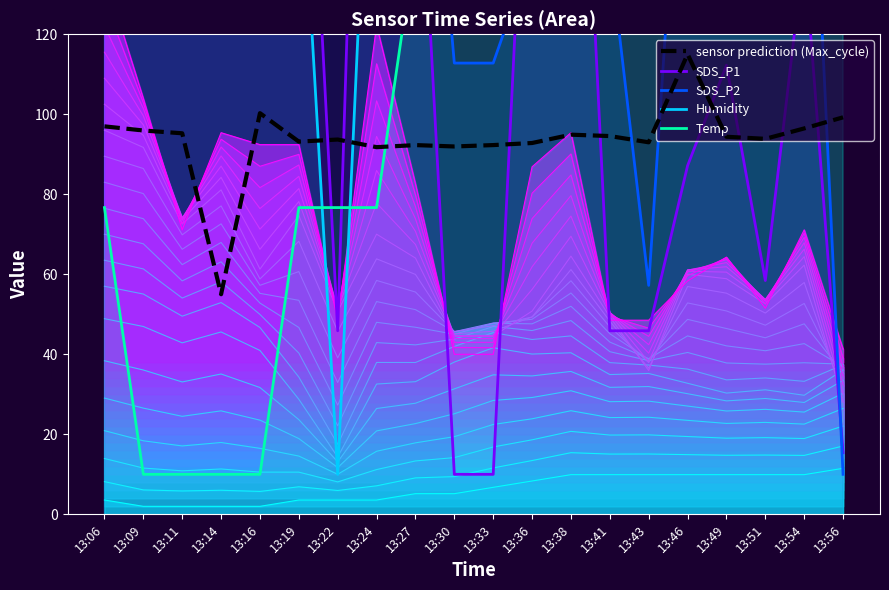

Does the chart display data point markers on the line(s)?

No